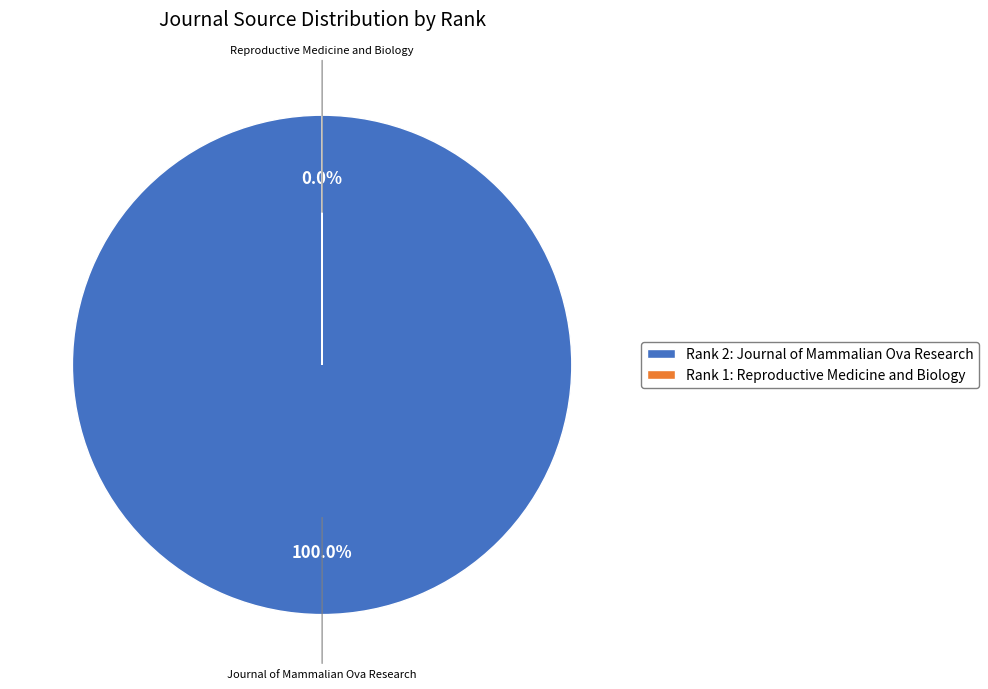

Count the number of slices in the pie.

2